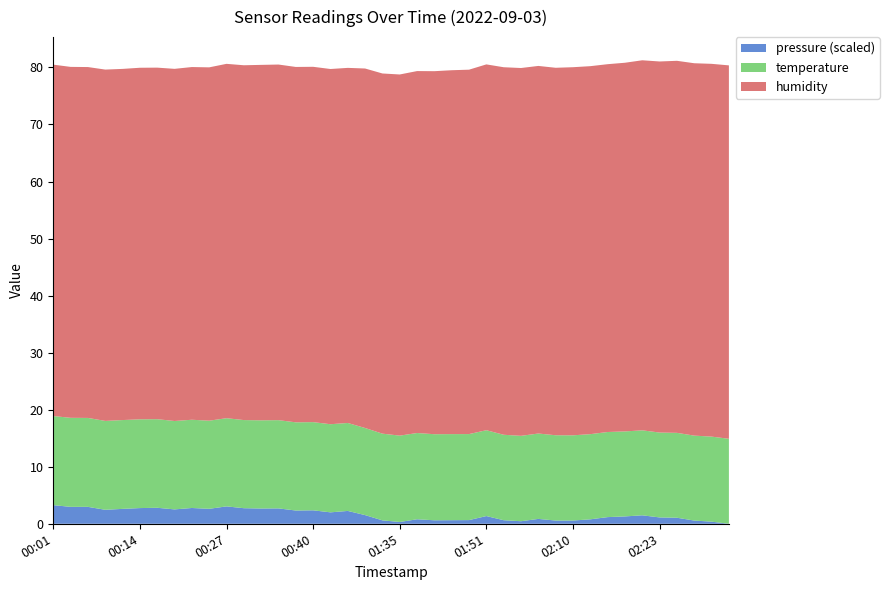

What is the maximum value for pressure (scaled)?

3.3